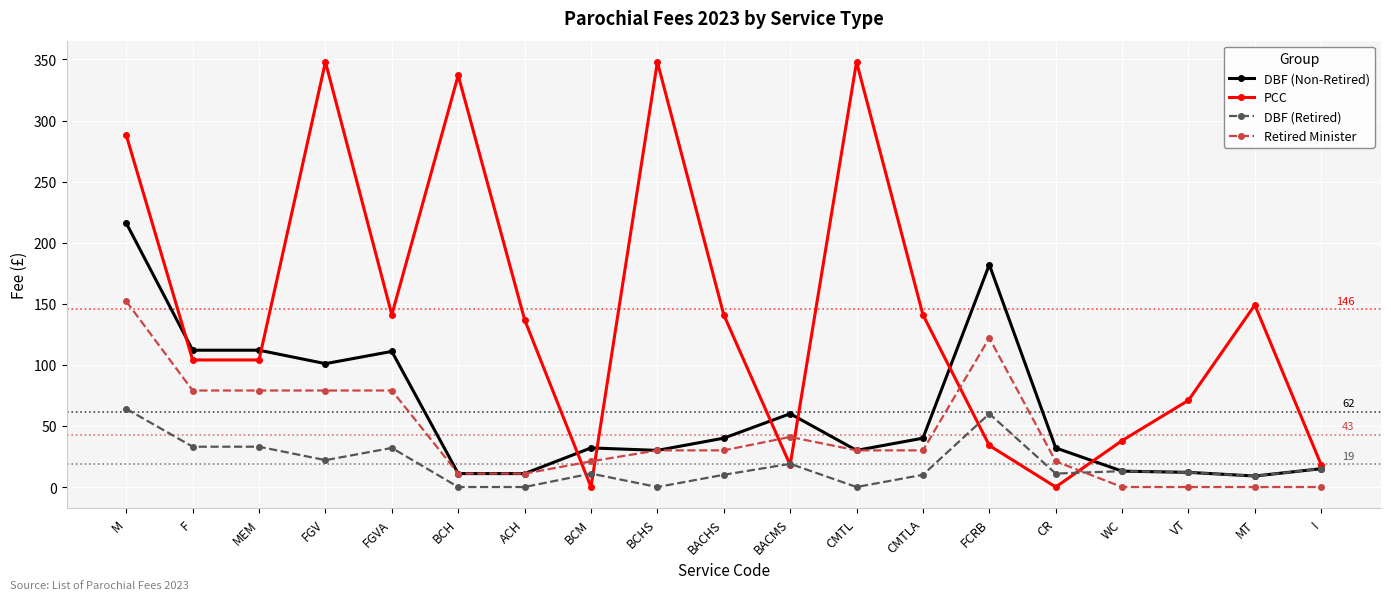

What is the sum of the DBF (Non-Retired) values at M and CMTLA?

256